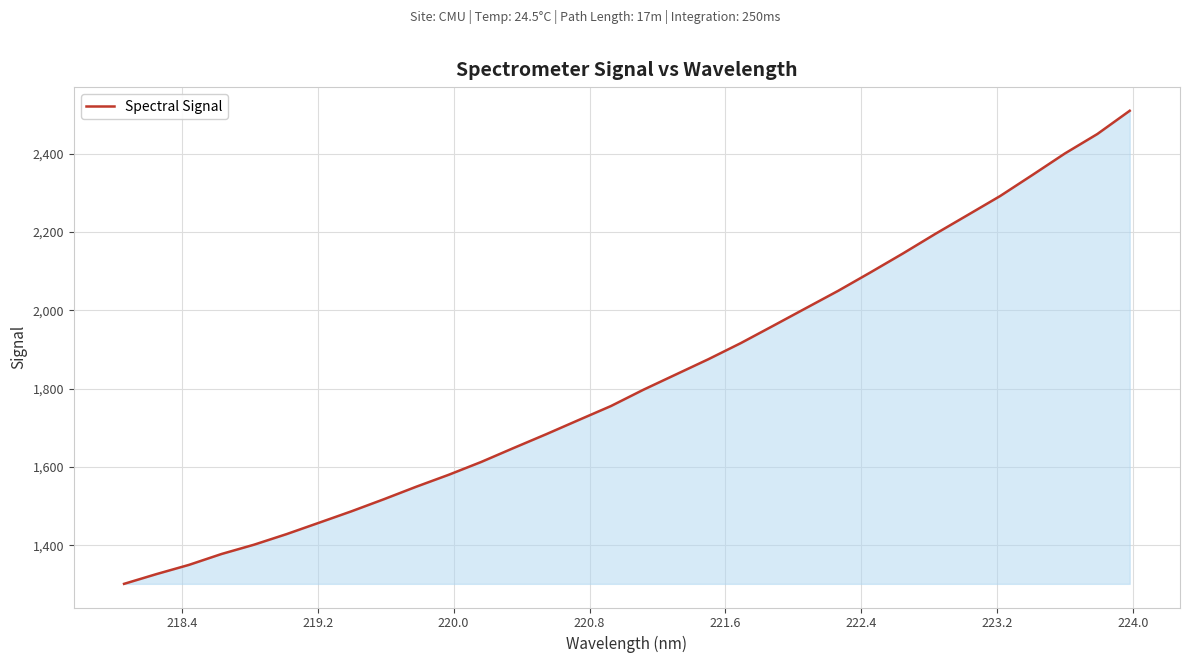

True or false: there are more than 0 points higher than both neighbors.

False